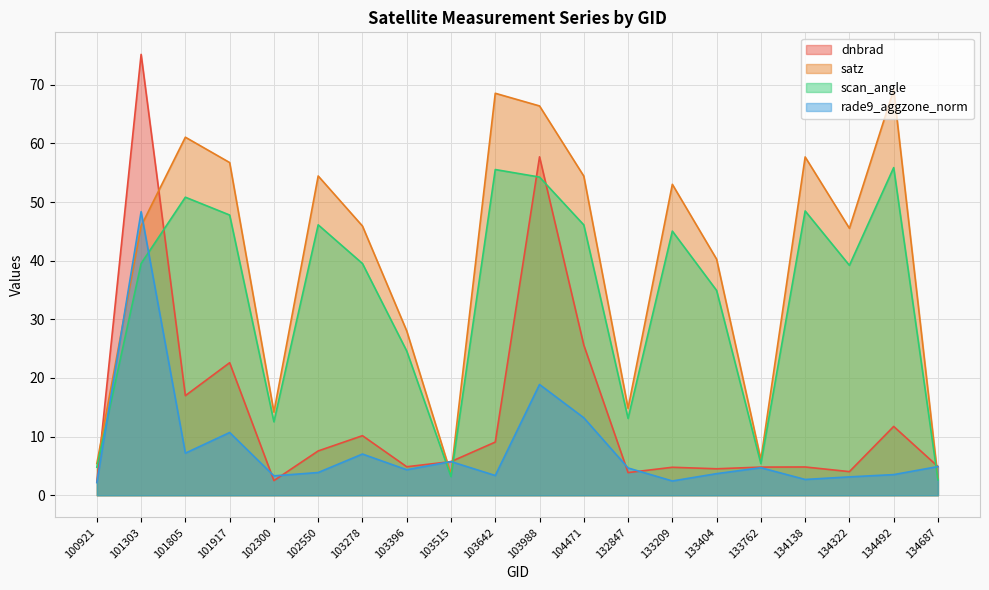

Which has a higher value, 103988 or 134138?

103988